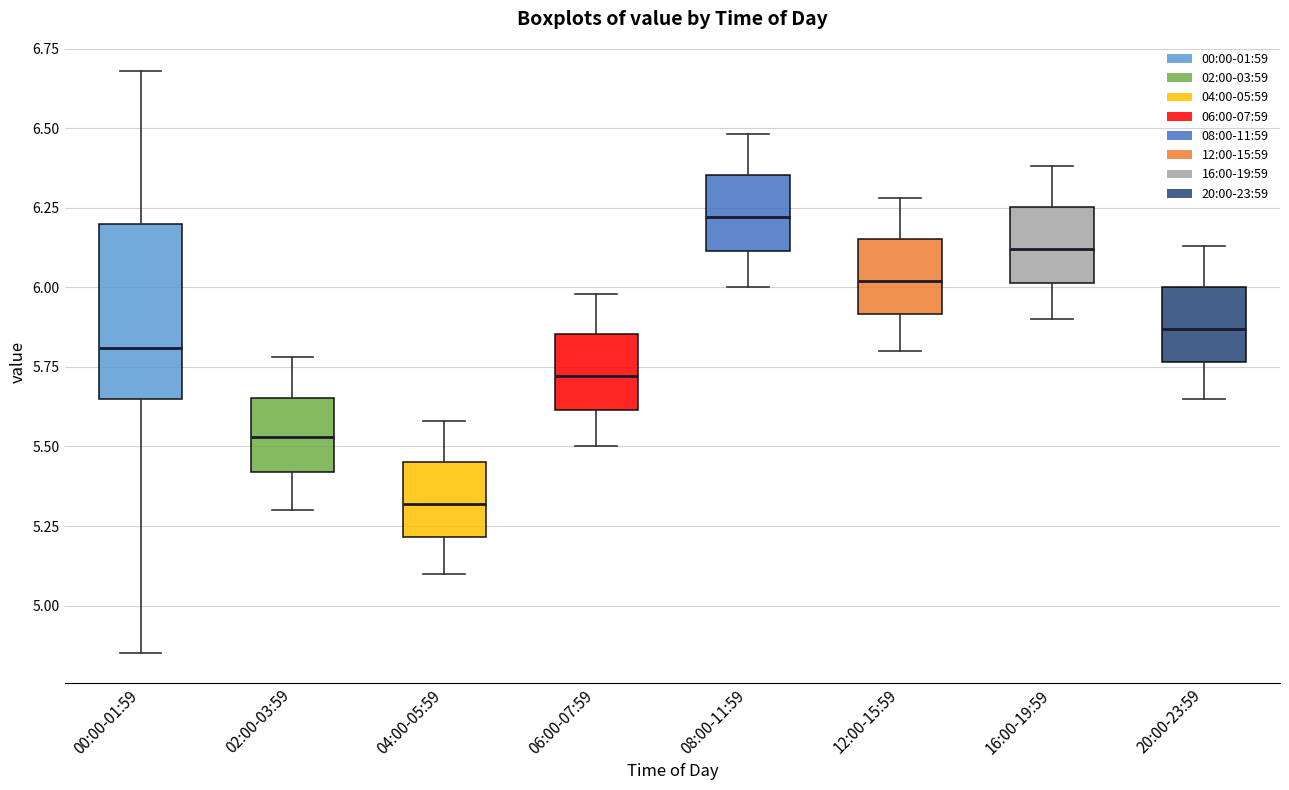

Which box is the tallest, from its lower edge to its upper edge?

00:00-01:59